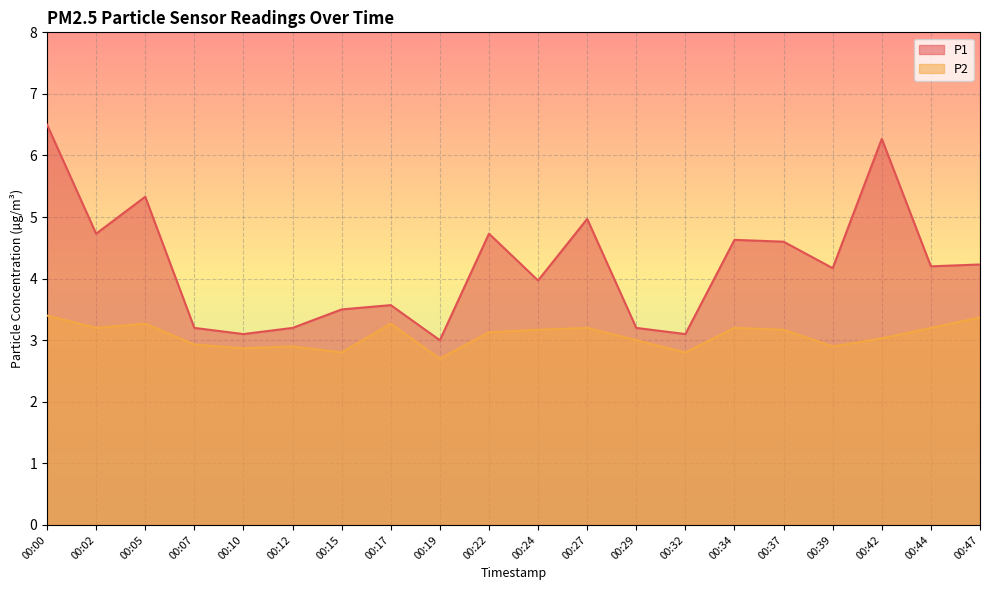

The P2 series shows 5.1 at 00:42. True or false?

False